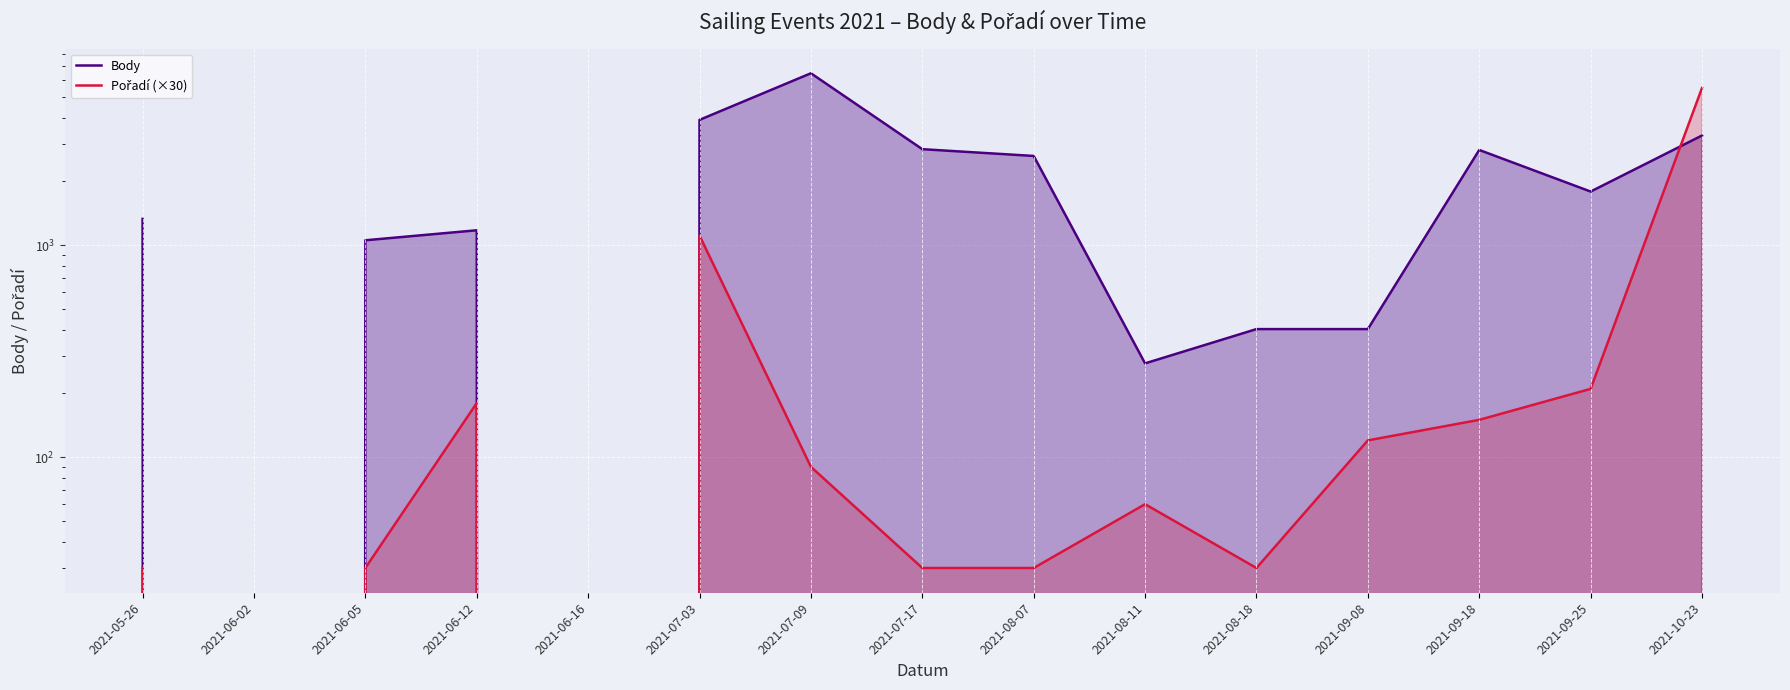

How many distinct data groups are displayed?

2